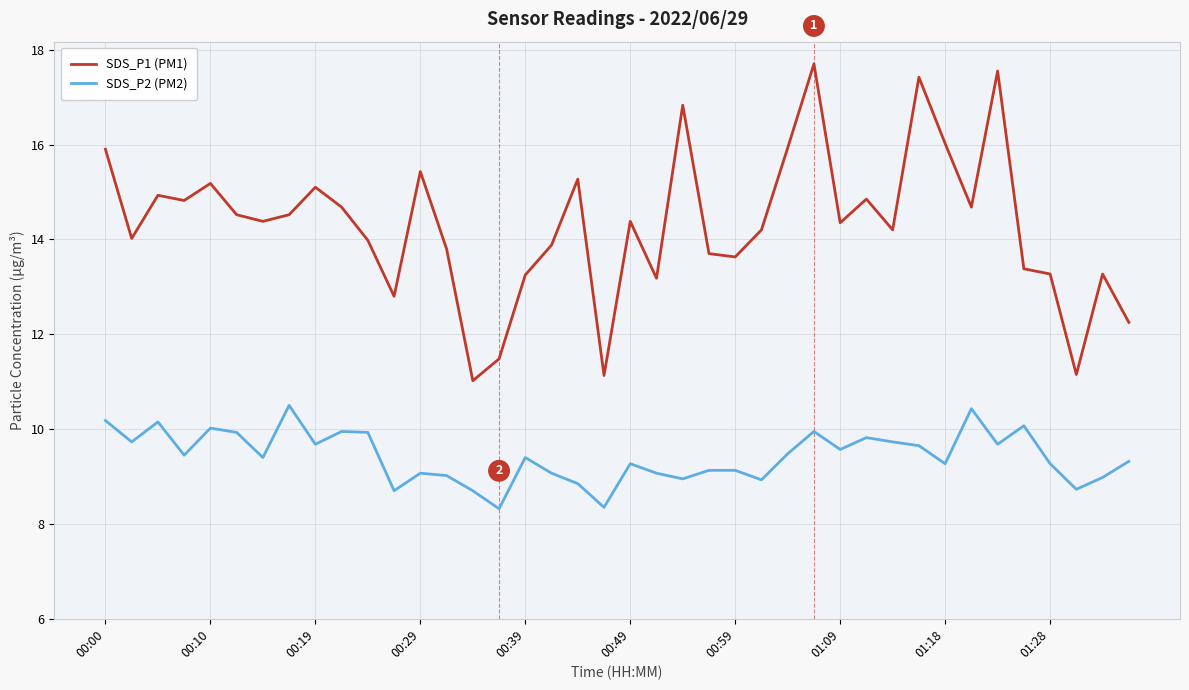

What is the difference between the maximum and minimum values in the SDS_P1 (PM1) series?

6.7